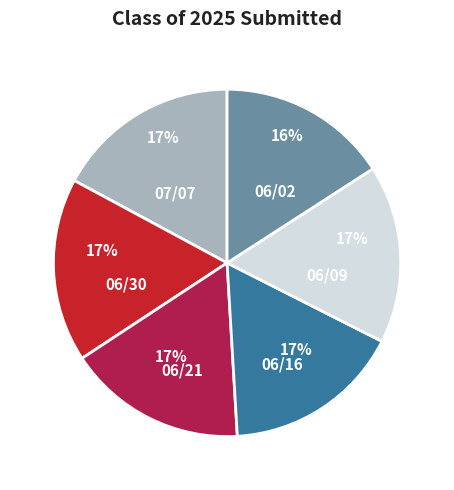

To the nearest percent, what is the difference between the largest and smallest slice percentages?

1%